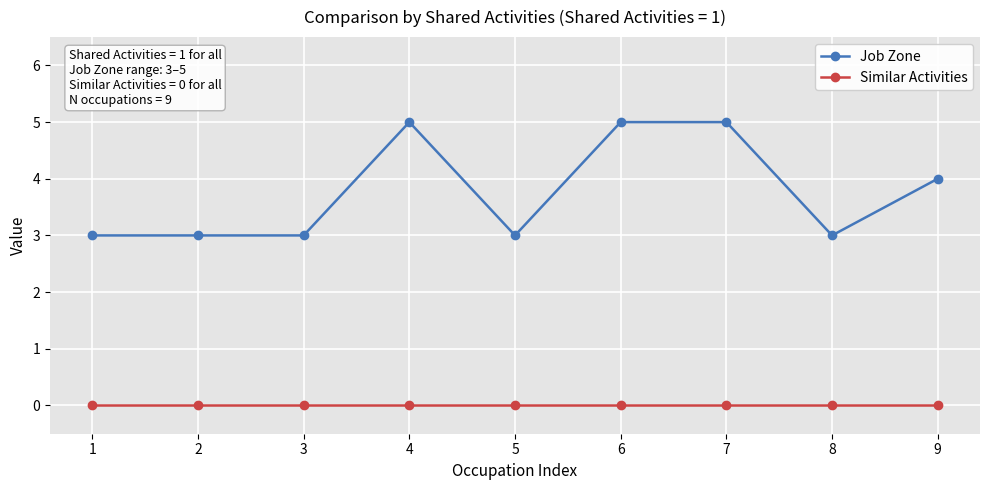

True or false: Job Zone and Similar Activities intersect in this chart.

False